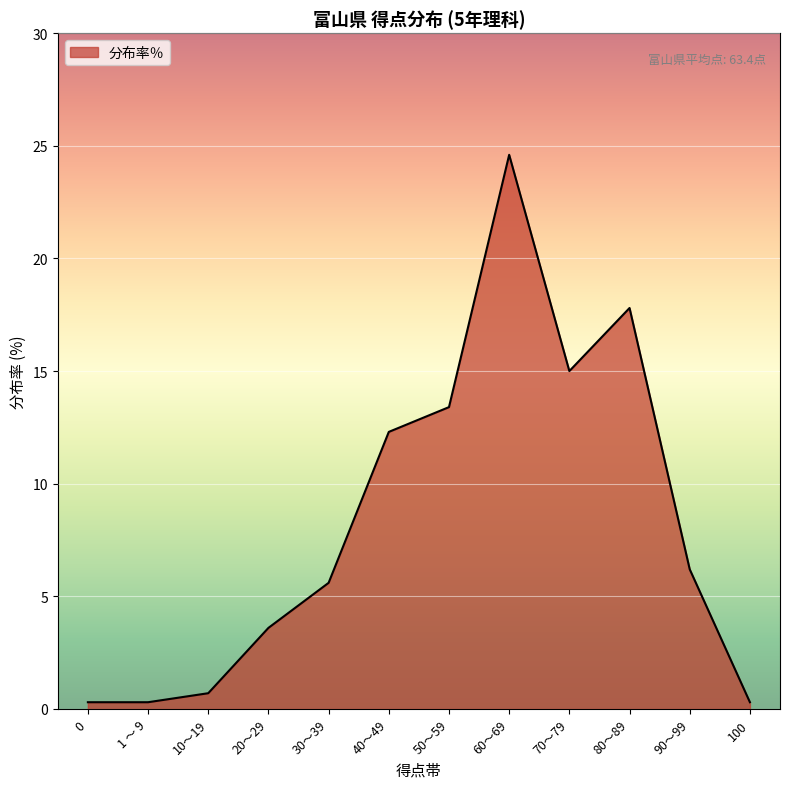

What is the difference between the maximum and minimum values?

24.3